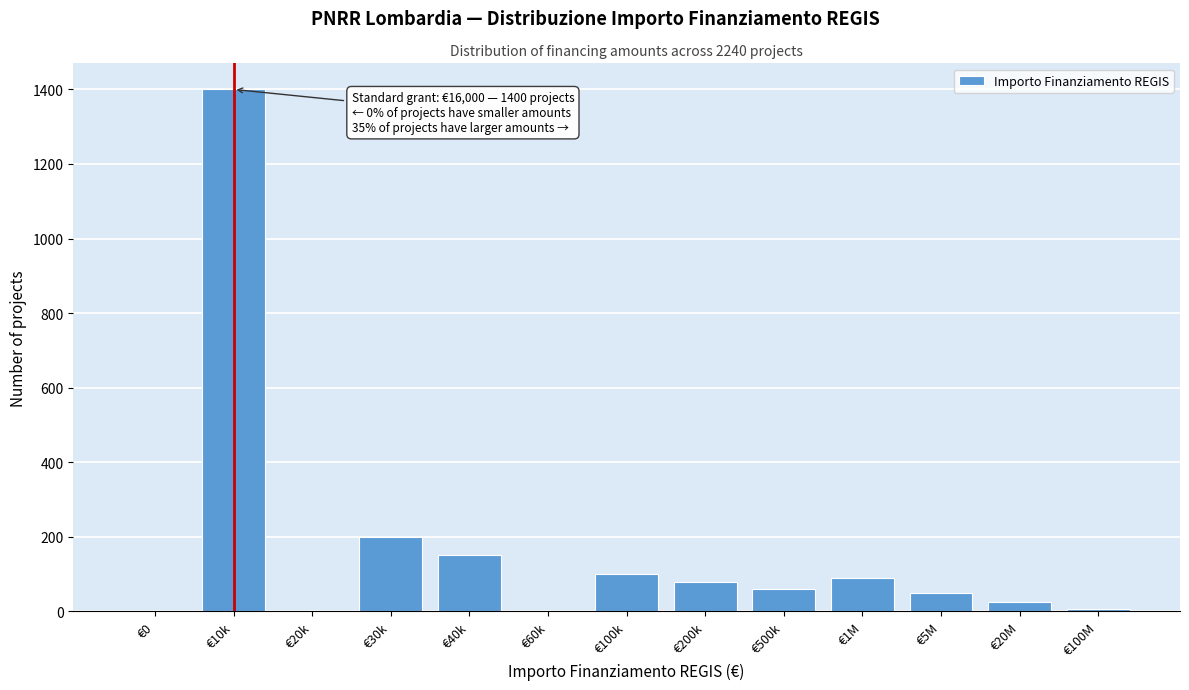

The chart shows a value of 60 at €500k. True or false?

True